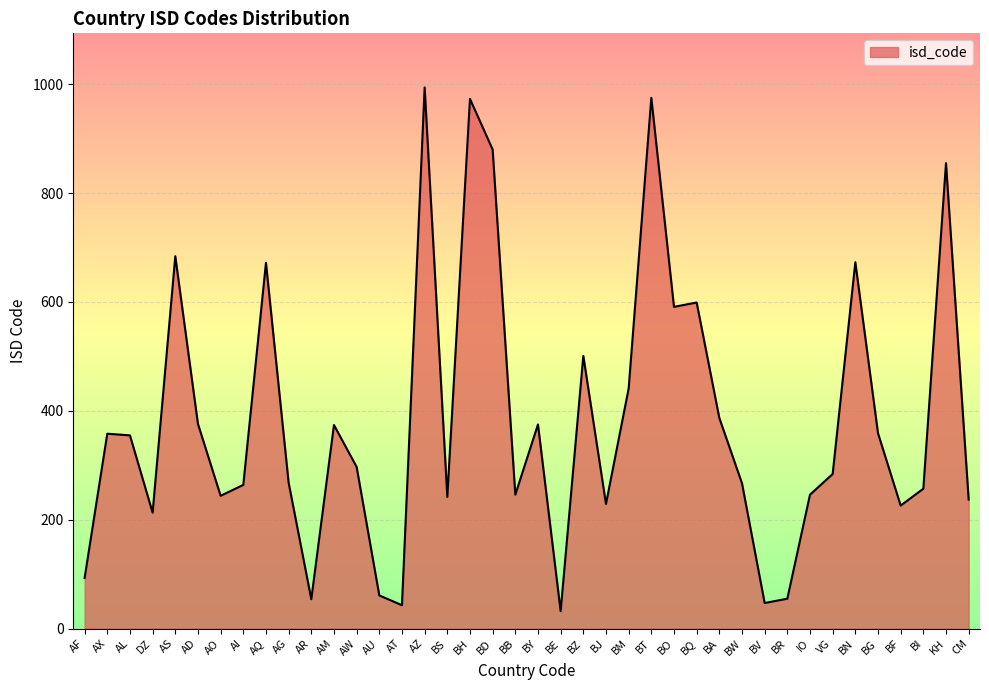

What position from the right is AL?

38